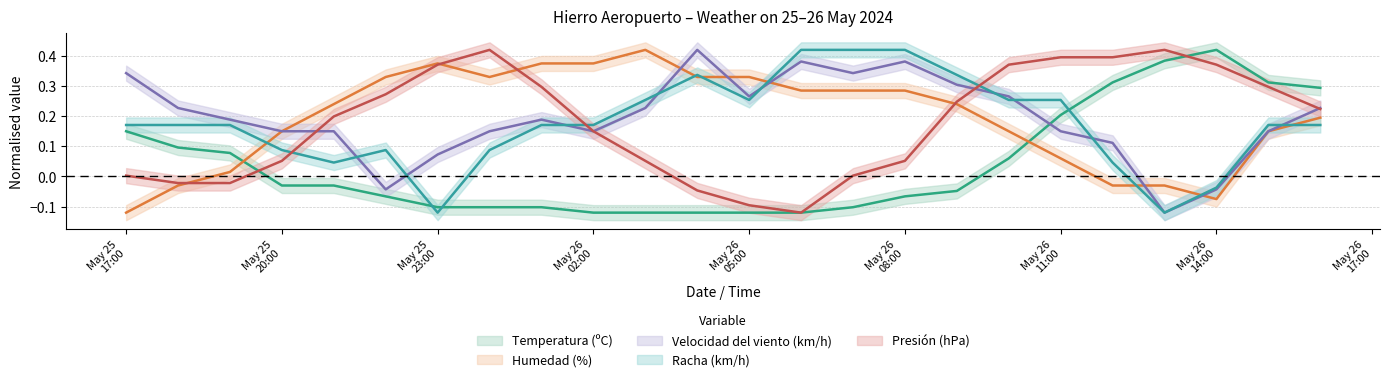

Between 25/05 22:00 and 26/05 13:00, which is larger?

26/05 13:00